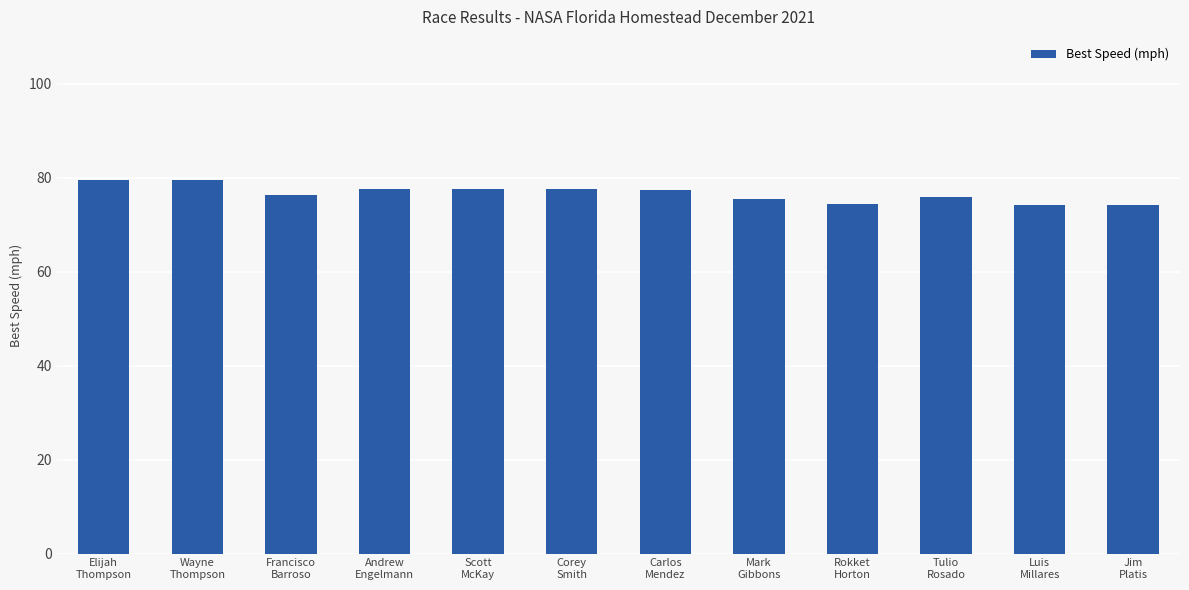

The chart shows a value of 133.5 at Rokket
Horton. True or false?

False